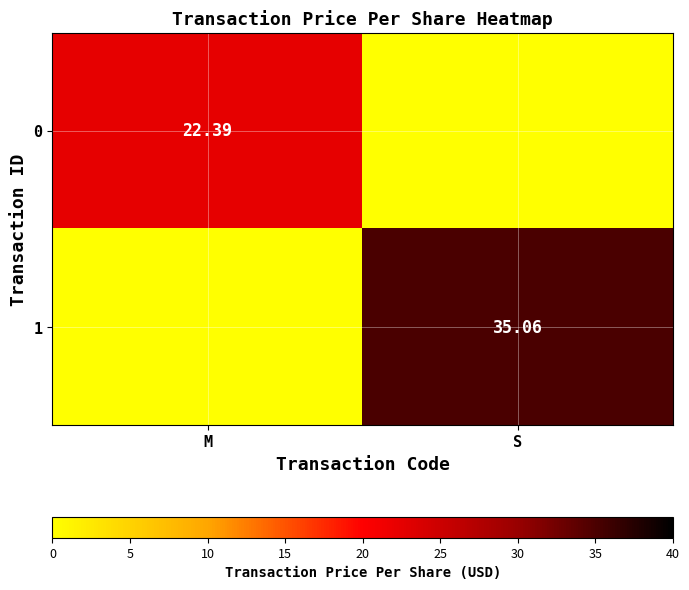

Is the value of 0 at M greater than the value of 1 at S?

No